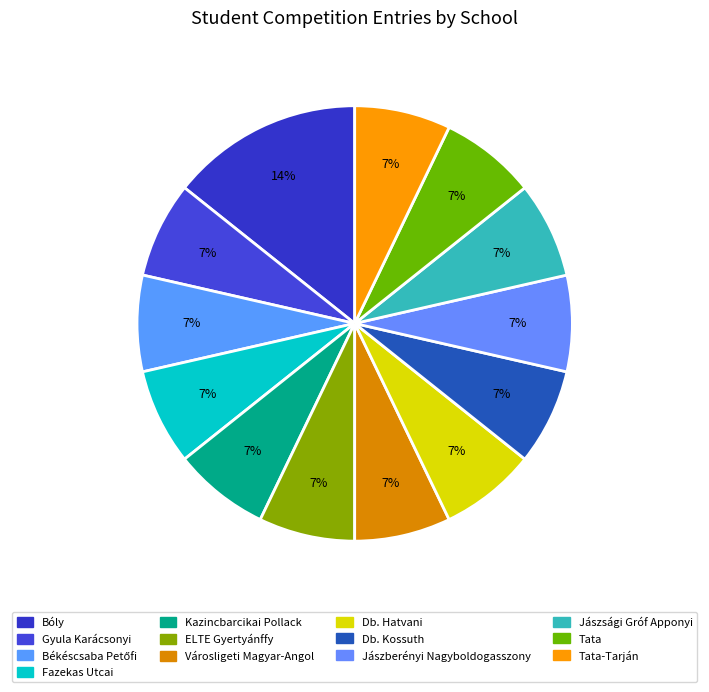

How many segments does this pie chart have?

13